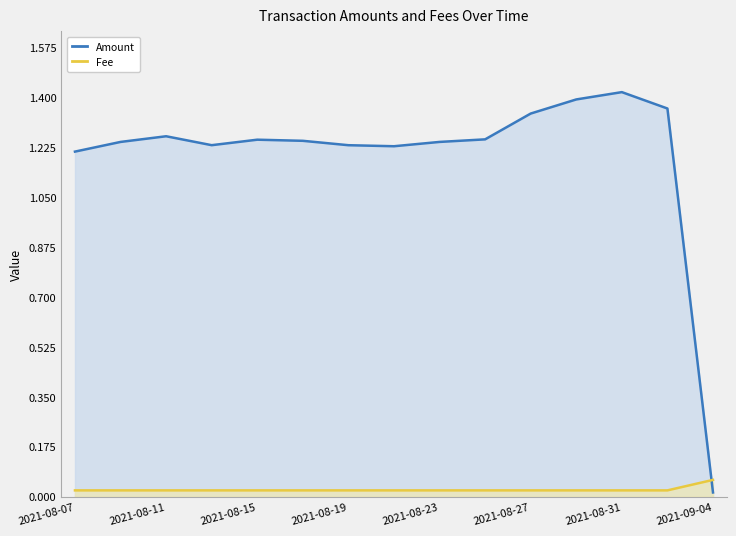

After their last crossing, which series has the higher values: Fee or Amount?

Fee